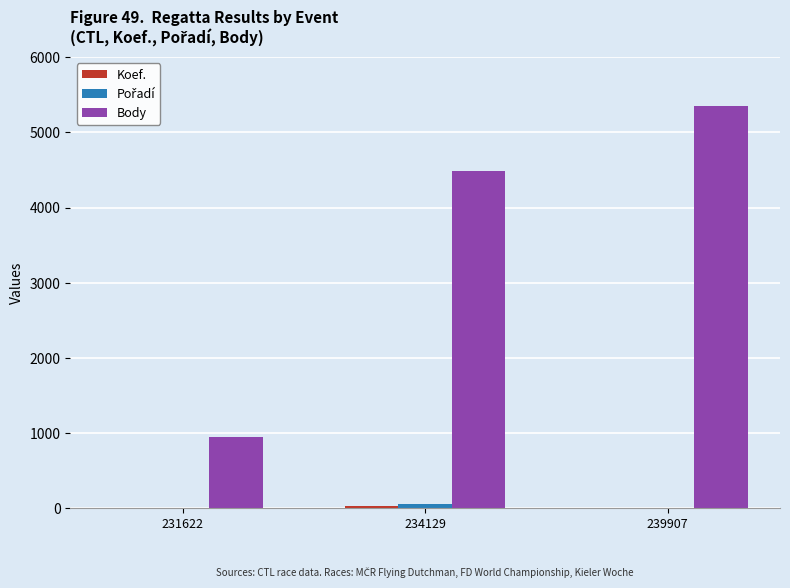

What is the sum of all Body values?

10773